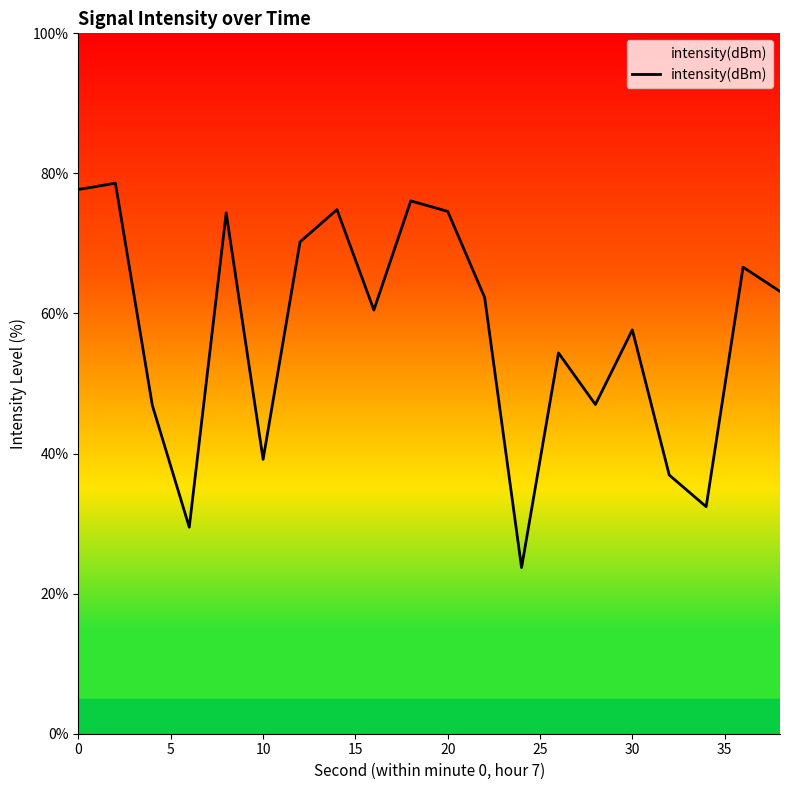

What is the minimum value shown in the chart?

23.7